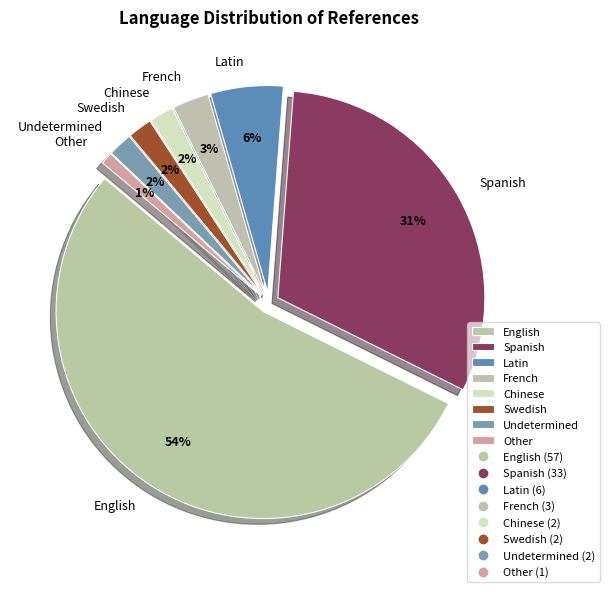

Is there a majority slice in this chart?

Yes